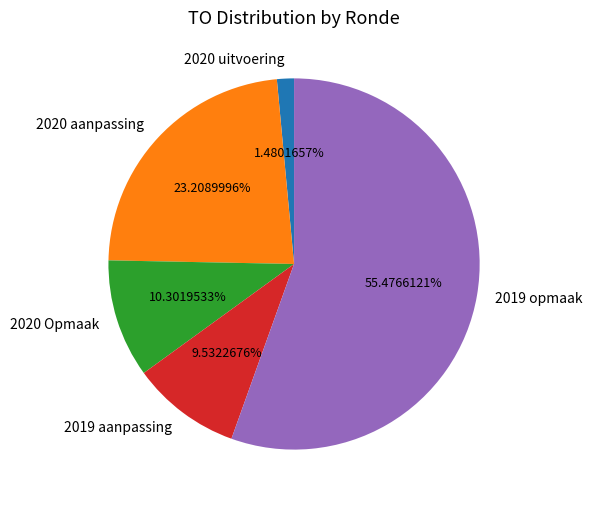

Rank the categories by value from lowest to highest.

2020 uitvoering, 2019 aanpassing, 2020 Opmaak, 2020 aanpassing, 2019 opmaak